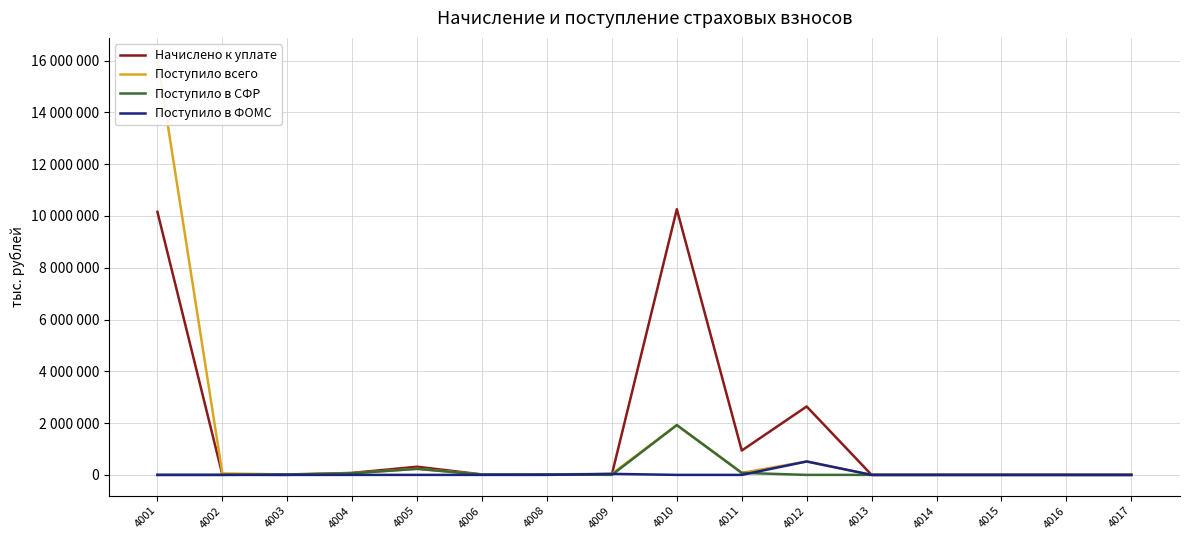

At which category does Поступило в СФР reach its first local peak?

4005